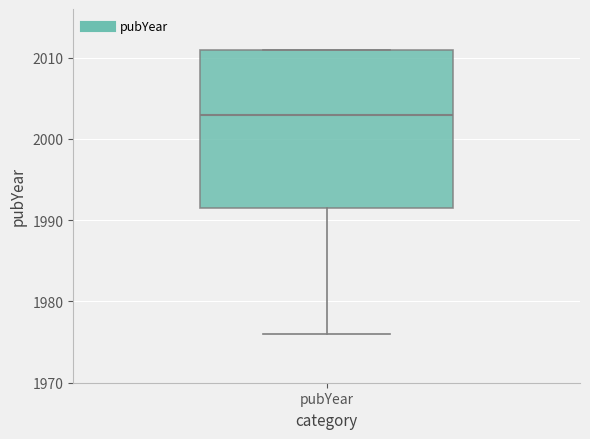

Read this box plot against the y-axis: the position of the median line, the range covered by the box, and the ends of both whiskers. The values are not printed on the chart, so give them approximately, as read against the axis.

median 2003, box 1992 to 2011, whiskers 1976 to 2011